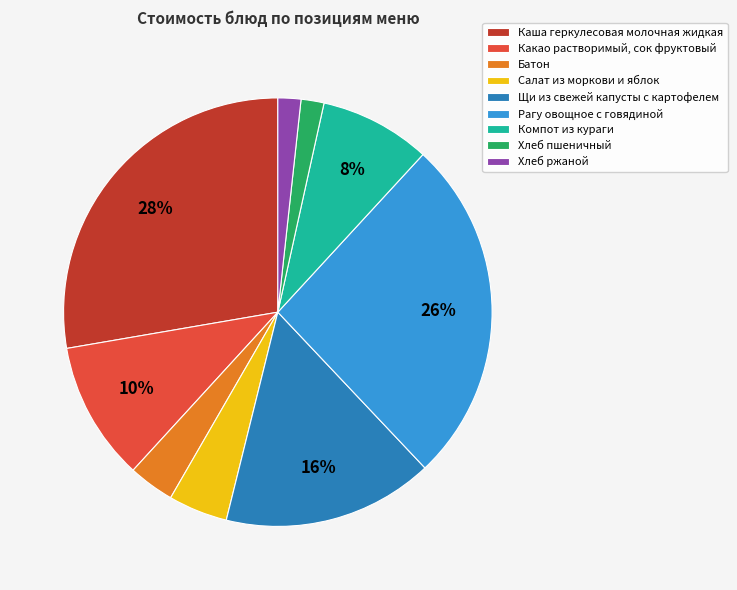

Count the number of slices in the pie.

9